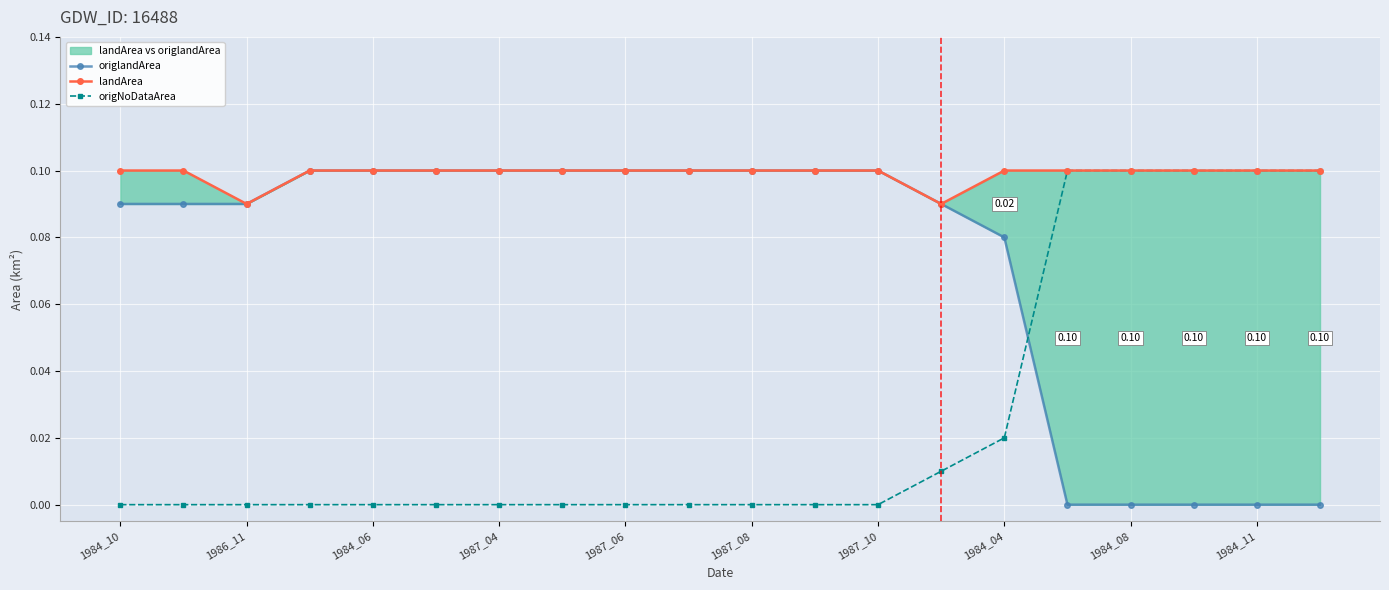

Reading left to right, extract all data points from this chart.

origlandArea: 0.1	0.1	0.1	0.1	0.1	0.1	0.1	0.1	0.1	0.1	0.1	0.1	0.1	0.1	0.1	0.0	0.0	0.0	0.0	0.0
landArea: 0.1	0.1	0.1	0.1	0.1	0.1	0.1	0.1	0.1	0.1	0.1	0.1	0.1	0.1	0.1	0.1	0.1	0.1	0.1	0.1
origNoDataArea: 0.0	0.0	0.0	0.0	0.0	0.0	0.0	0.0	0.0	0.0	0.0	0.0	0.0	0.0	0.0	0.1	0.1	0.1	0.1	0.1